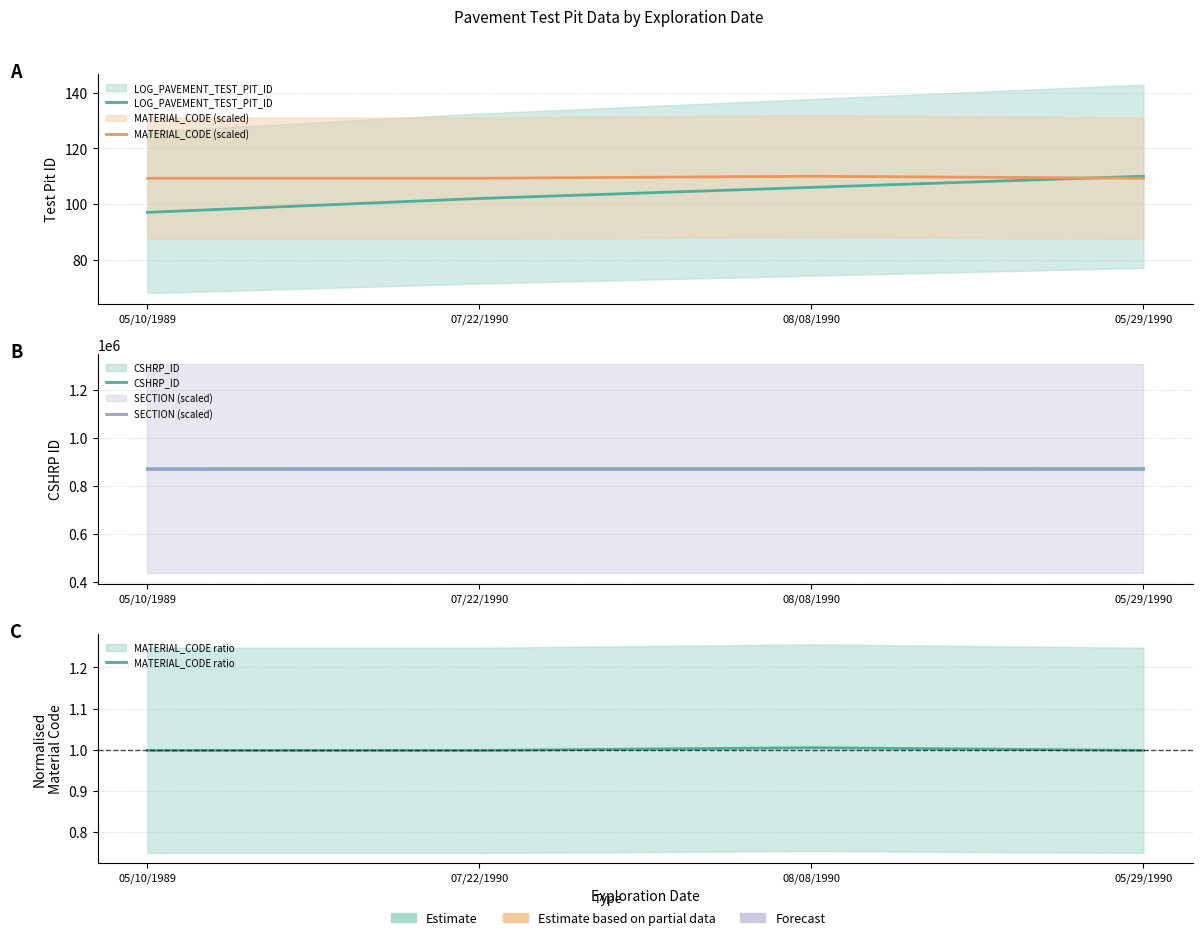

What is the greatest value displayed?

870701.0